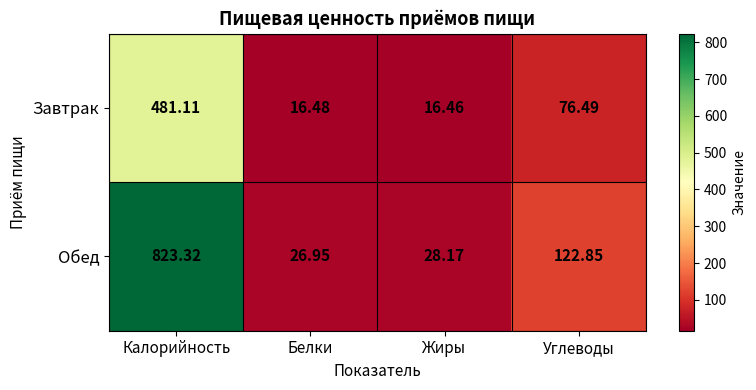

Count the number of data series in this chart.

2